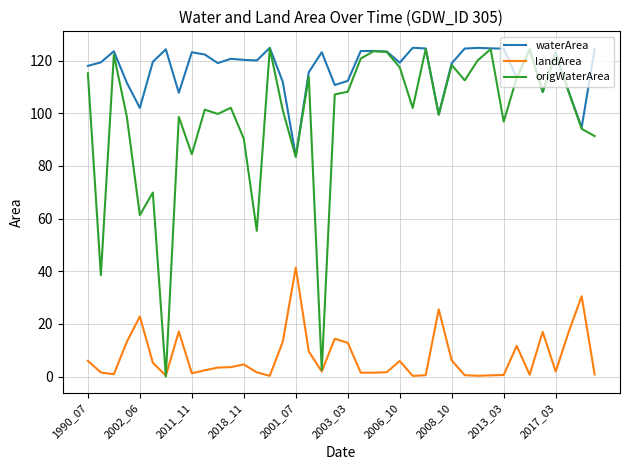

What is the lowest value of the waterArea series?

83.7